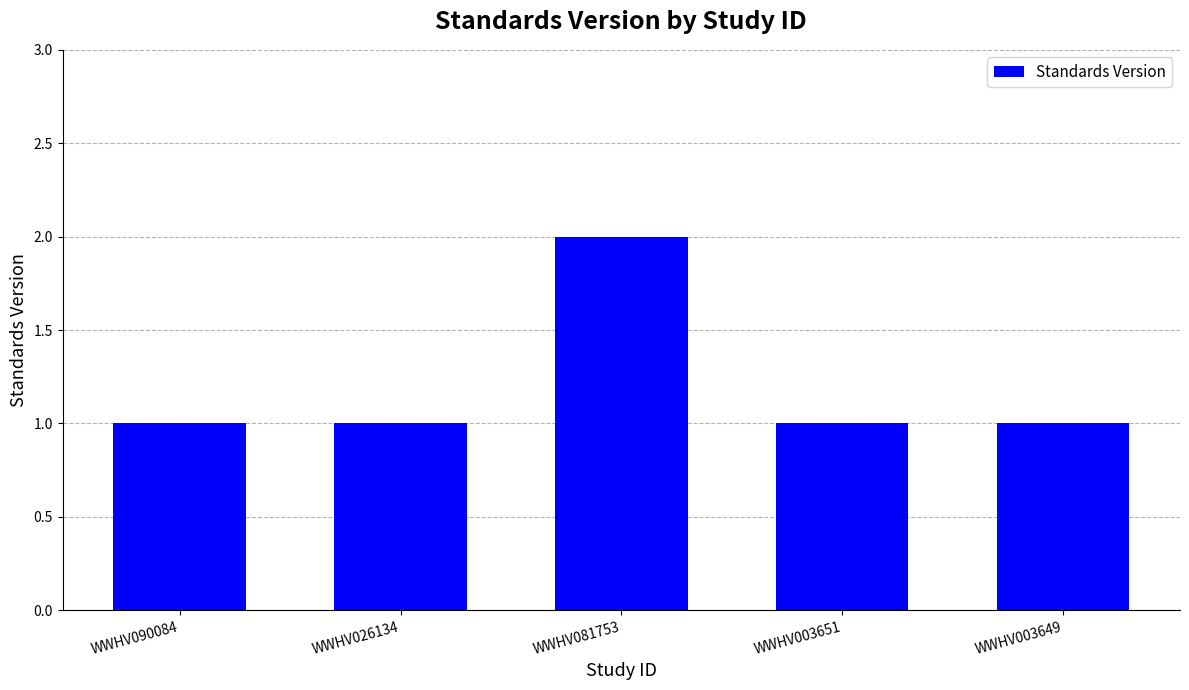

True or false: the data shows 2 at WWHV026134.

False